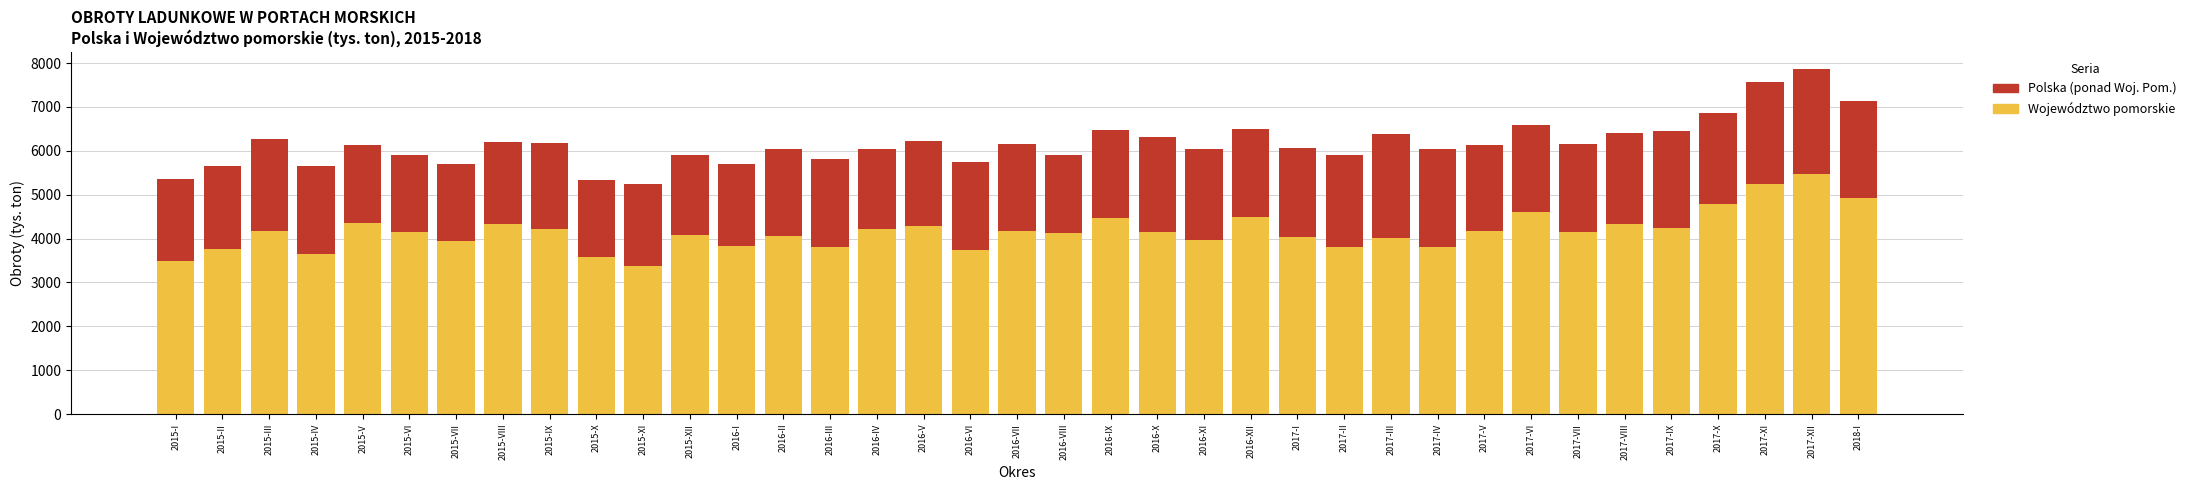

What is the maximum value for Województwo pomorskie?

5482.4